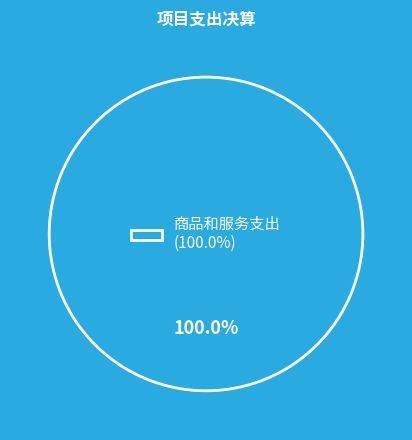

Rank the categories by value from highest to lowest.

商品和服务支出 (100.0%)